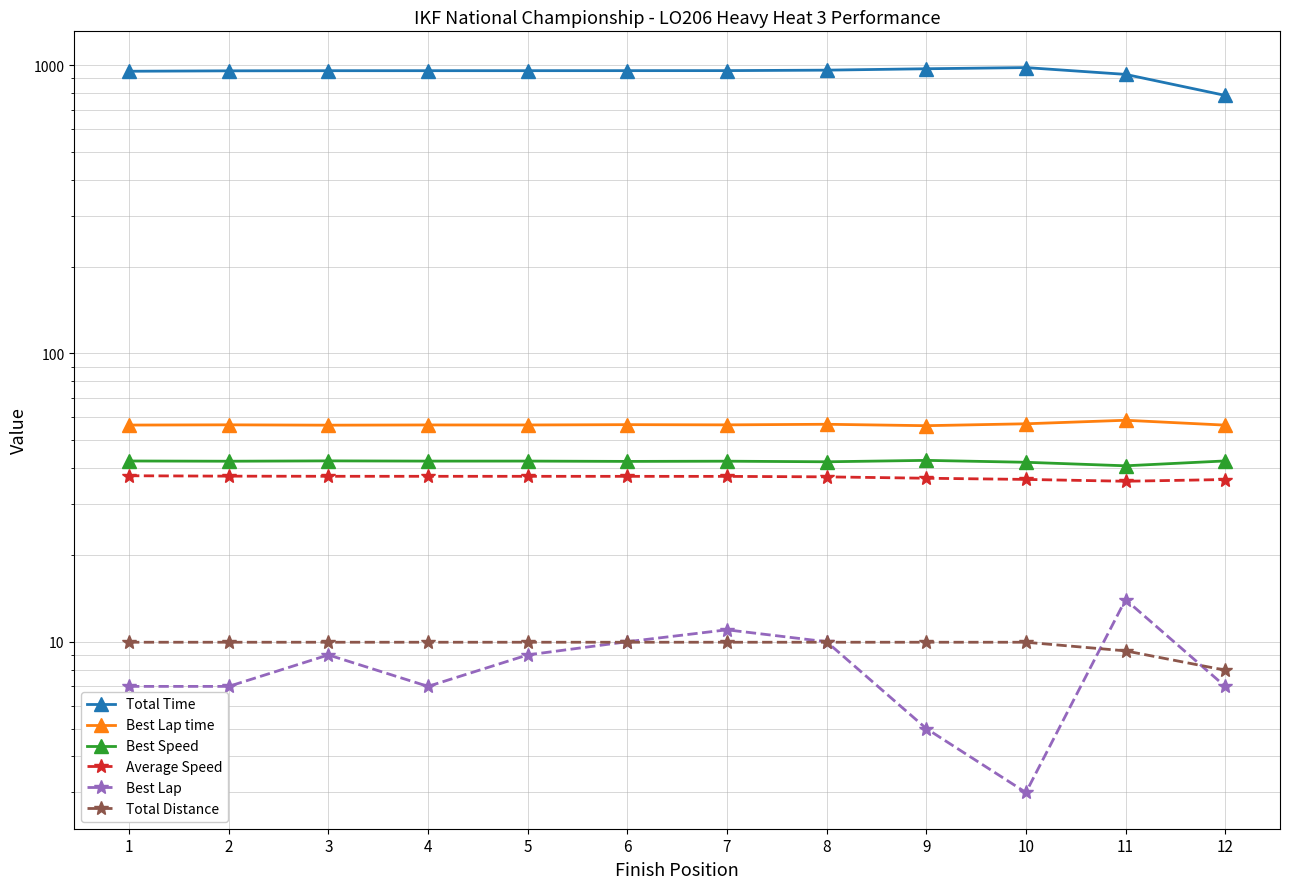

What is the sum of all Best Lap values?

99.0